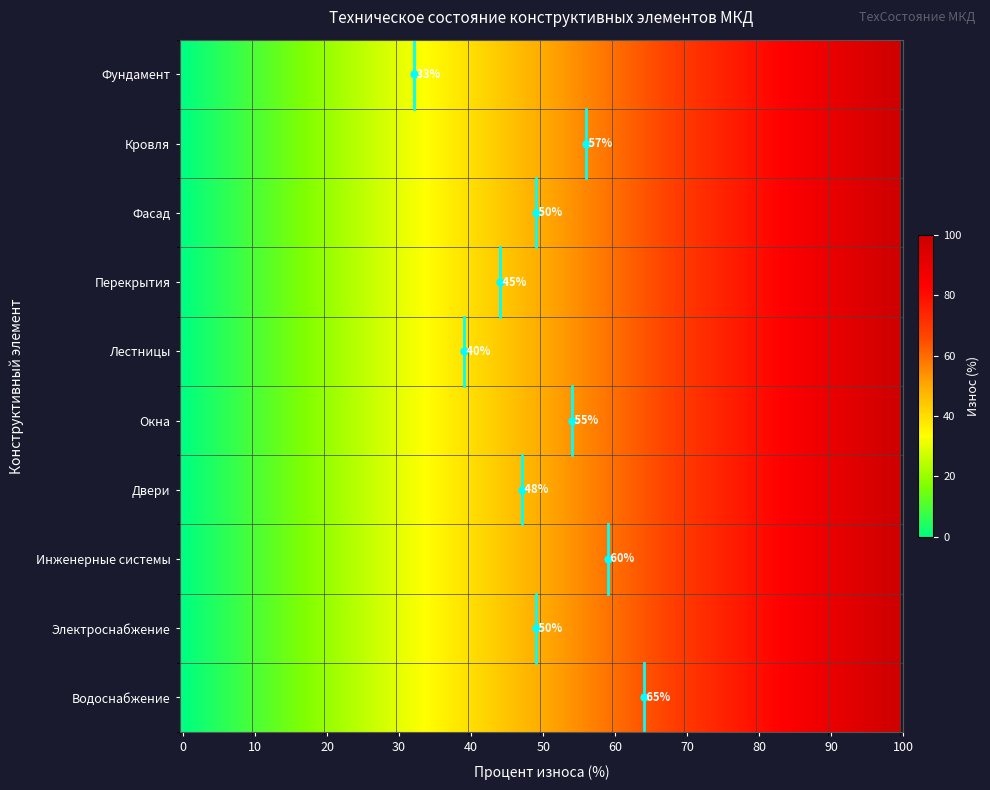

List the labels in order of Фасад value, largest first.

0, 1, 2, 3, 4, 5, 6, 7, 8, 9